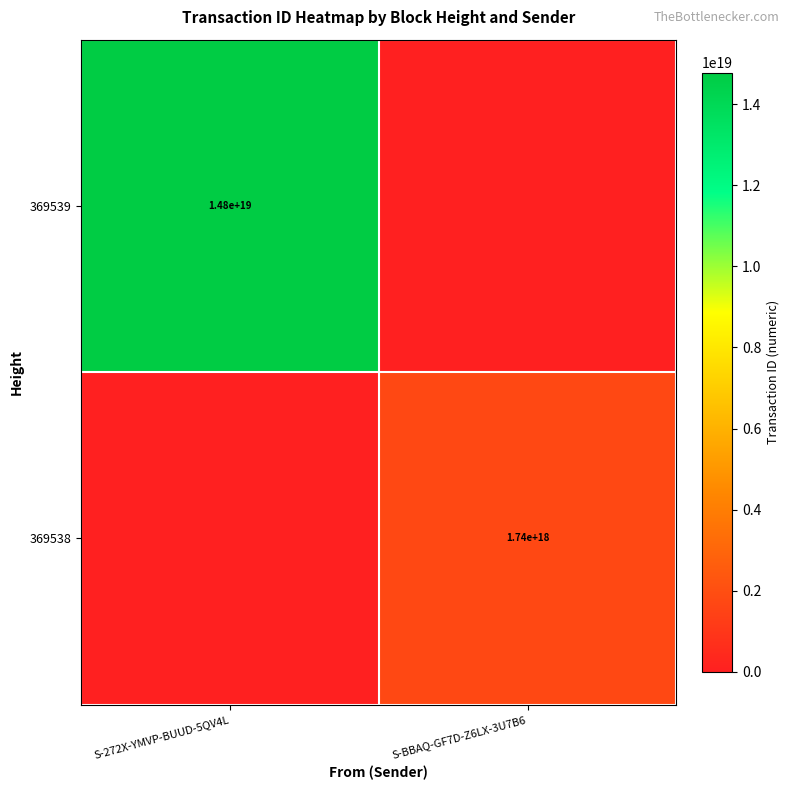

Which has a higher value, S-BBAQ-GF7D-Z6LX-3U7B6 or S-272X-YMVP-BUUD-5QV4L?

S-272X-YMVP-BUUD-5QV4L